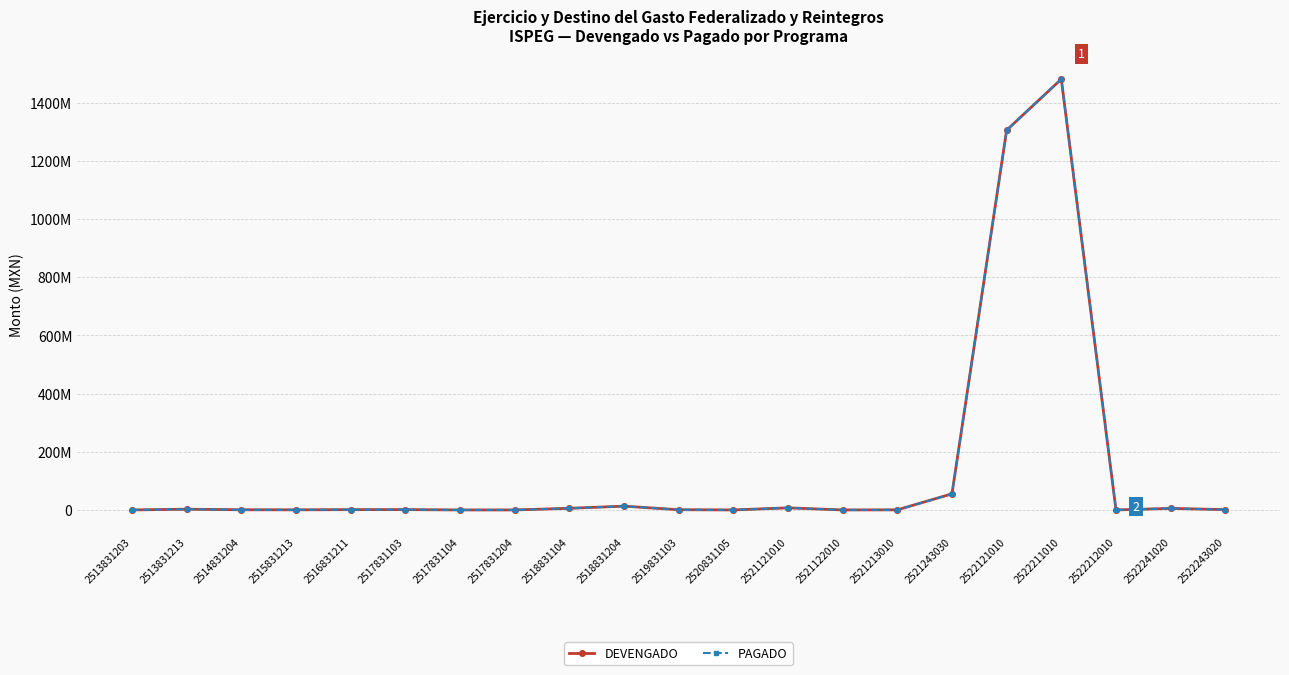

Does the chart have visible grid lines?

Yes